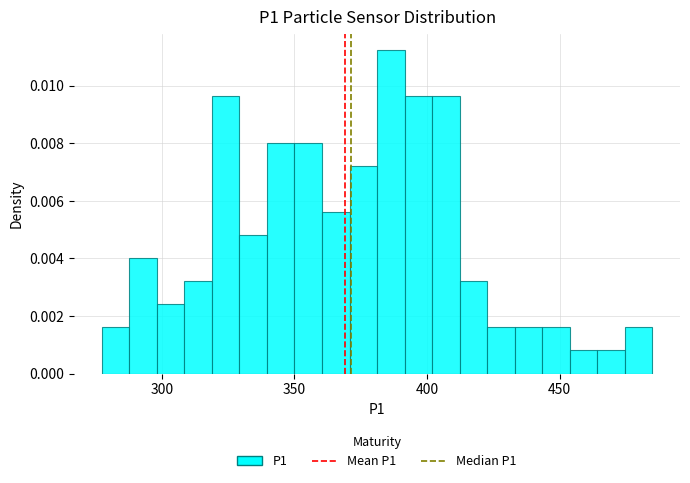

Read against the x-axis, roughly where is the centre of the tallest bar?

385